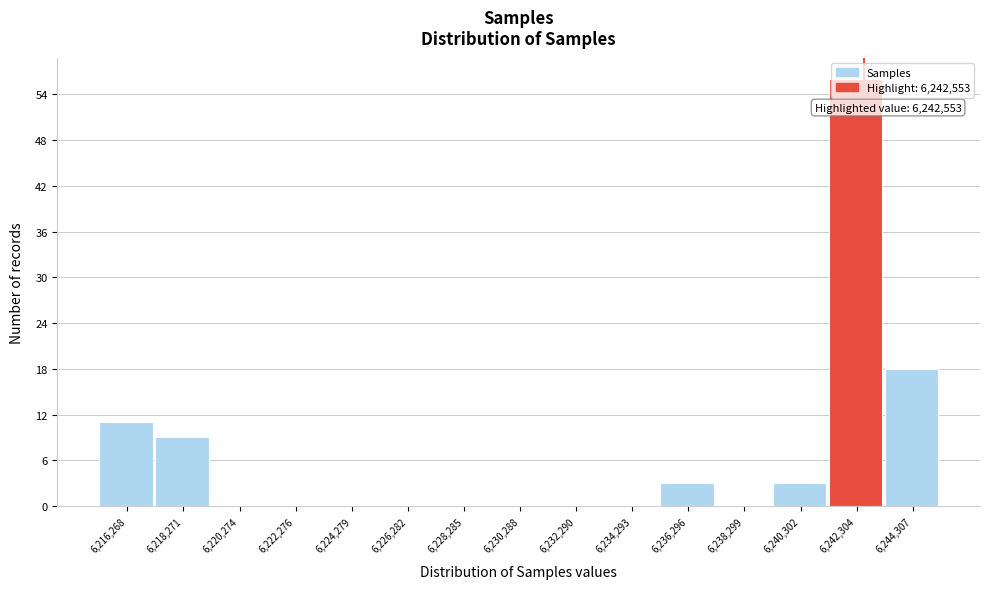

Over which range of the x-axis is the bar tallest?

6241500 to 6243500